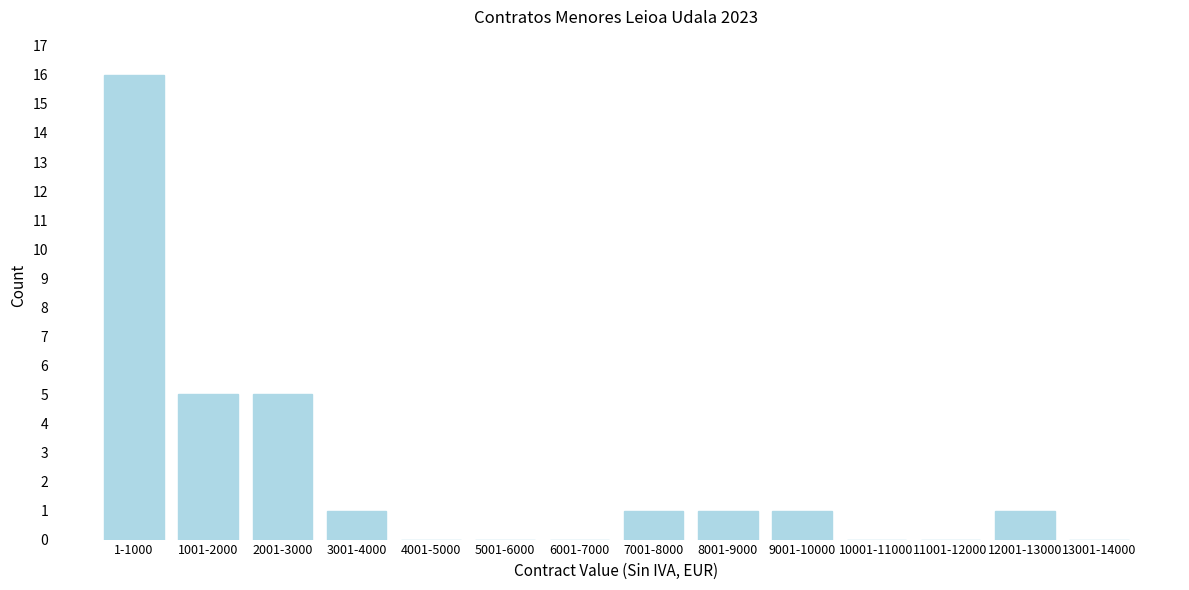

Reading left to right, what are all the values shown in this chart?

1-1000=16	1001-2000=5	2001-3000=5	3001-4000=1	4001-5000=0	5001-6000=0	6001-7000=0	7001-8000=1	8001-9000=1	9001-10000=1	10001-11000=0	11001-12000=0	12001-13000=1	13001-14000=0